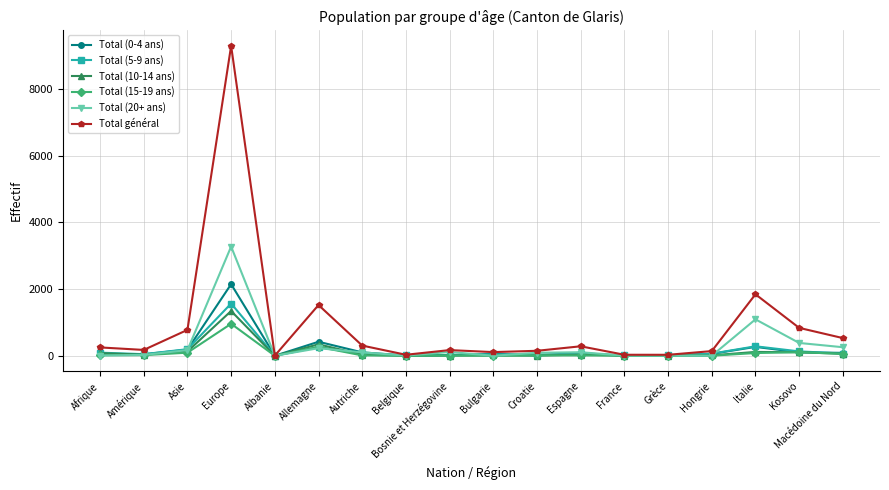

What position from the right is Kosovo?

2